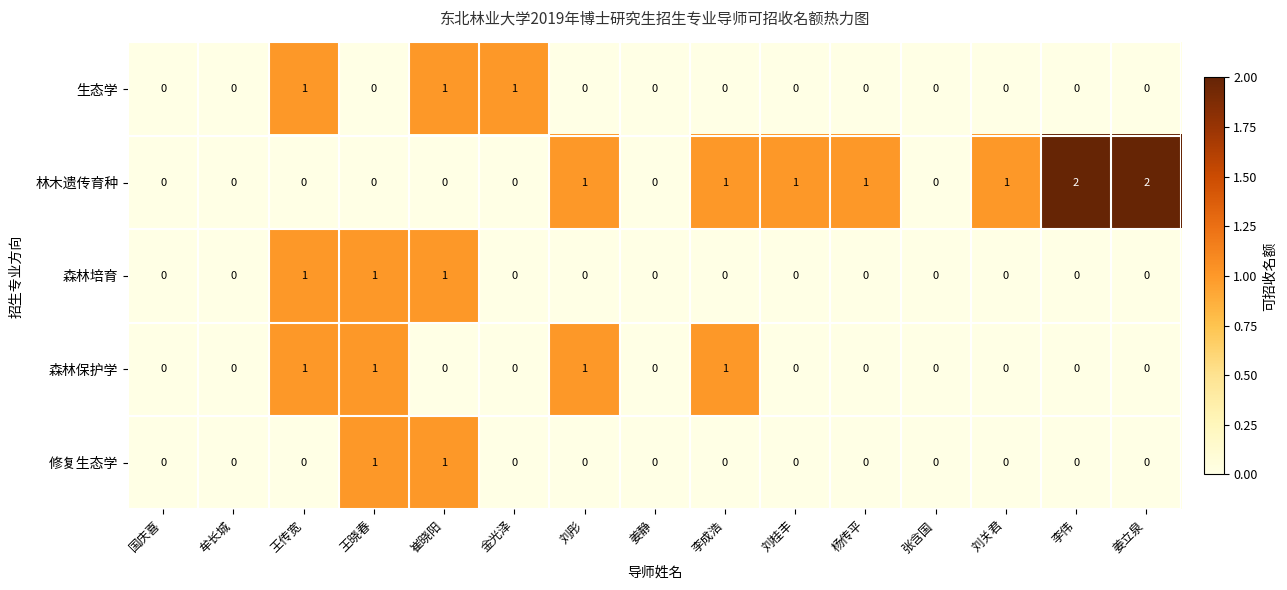

Count the 林木遗传育种 values in the range 0 to 1.

13